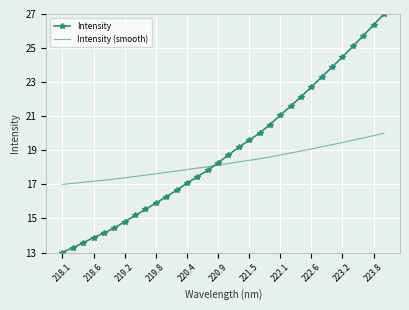

List the series in order of their overall mean, highest first.

Intensity, Intensity (smooth)